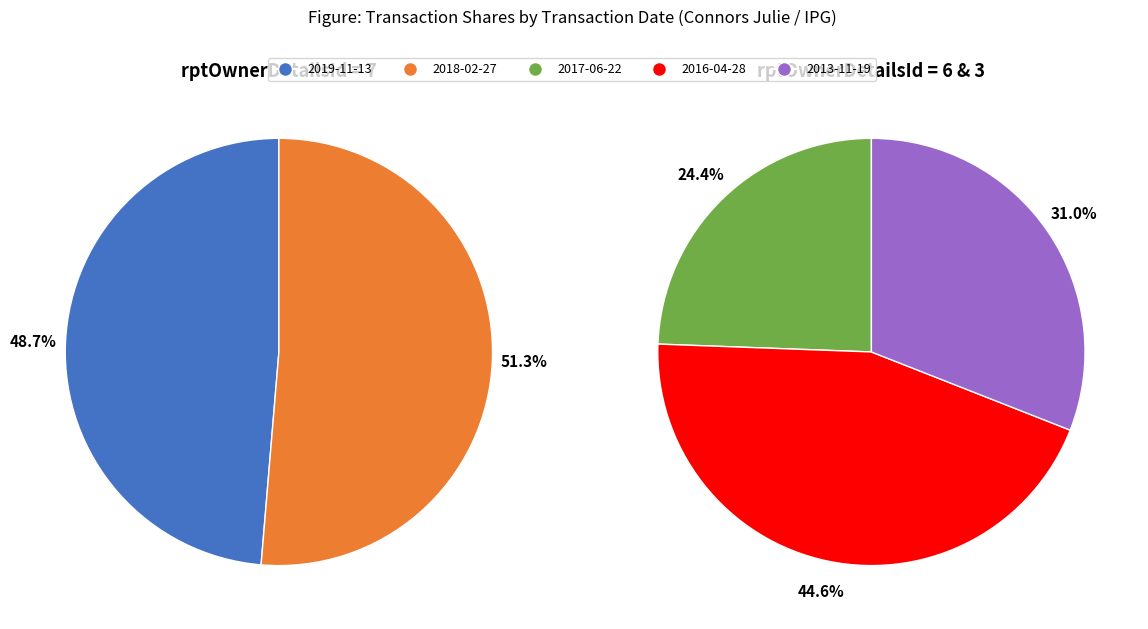

How many slices are in this pie chart?

5